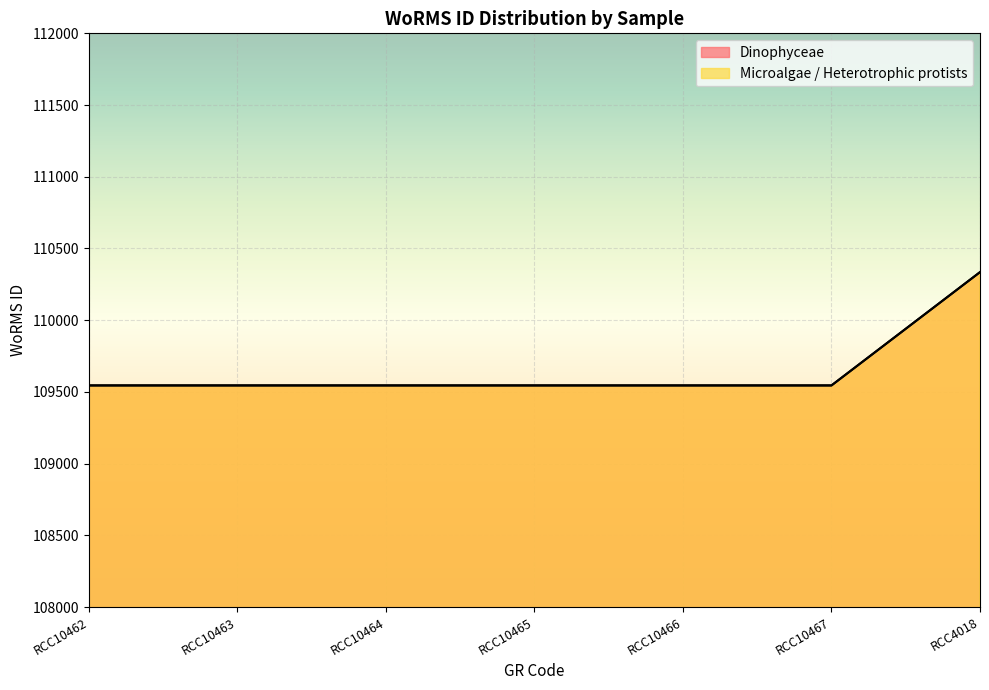

Between RCC10463 and RCC10467, which series saw the biggest shift?

Dinophyceae